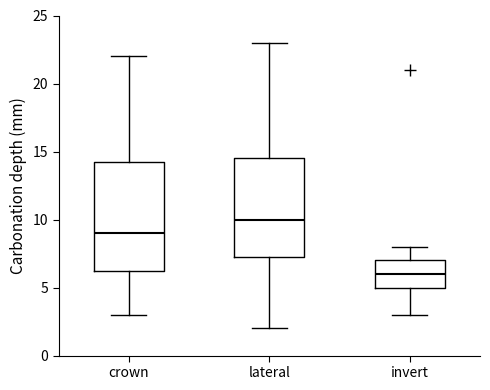

Reading left to right, read every box against the y-axis: the position of its median line, the range the box covers, and the ends of its whiskers. The values are not printed on the chart, so give them approximately, as read against the axis.

crown: median 9.0, box 6.5 to 14.5, whiskers 3.0 to 22.0
lateral: median 10.0, box 7.5 to 14.5, whiskers 2.0 to 23.0
invert: median 6.0, box 5.0 to 7.0, whiskers 3.0 to 8.0